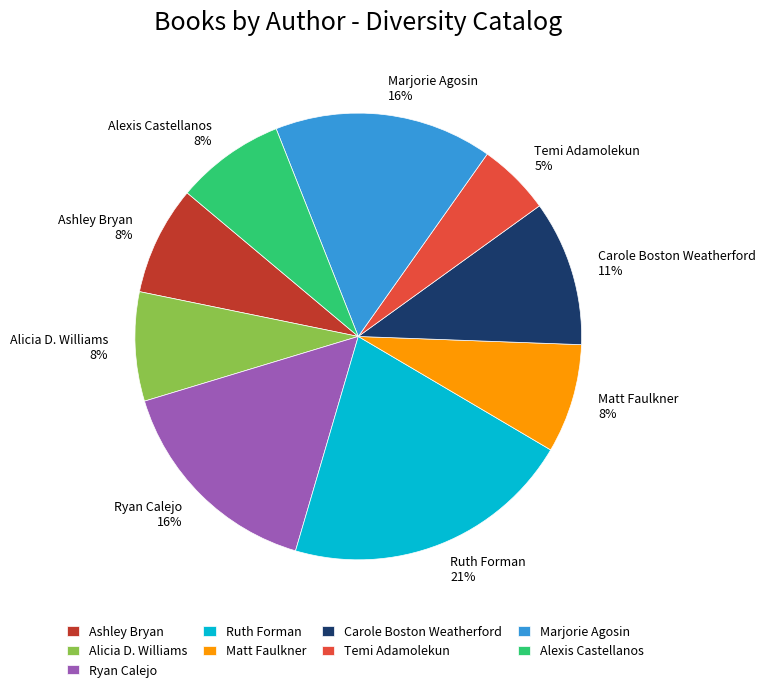

To the nearest percent, what is the difference between the largest and smallest slice percentages?

16%